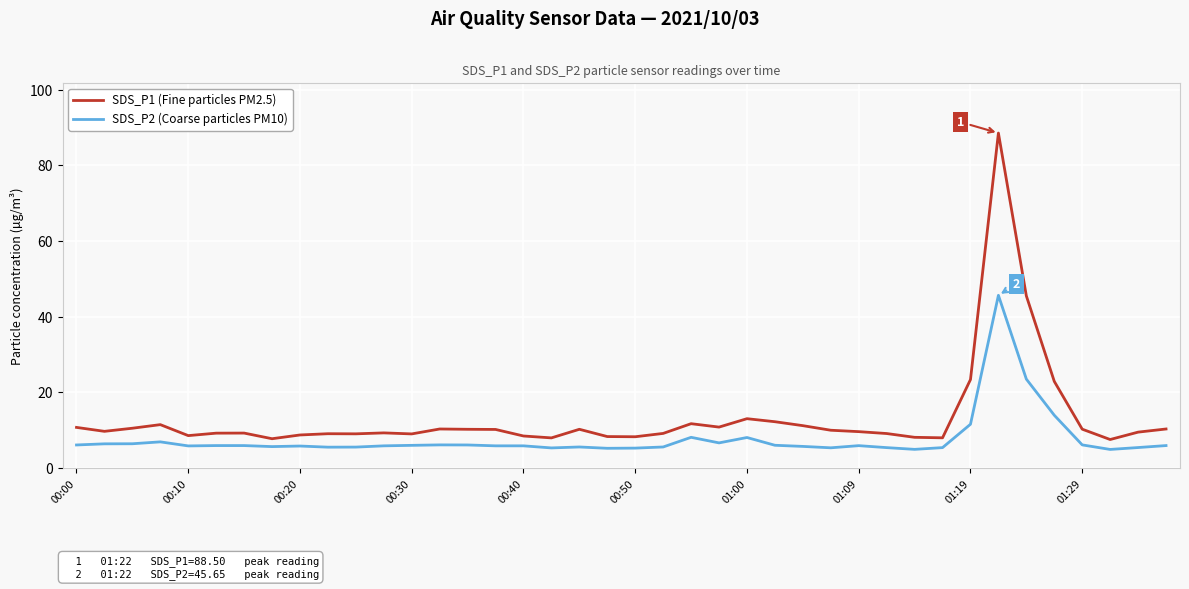

True or false: SDS_P2 (Coarse particles PM10) and SDS_P1 (Fine particles PM2.5) intersect in this chart.

False